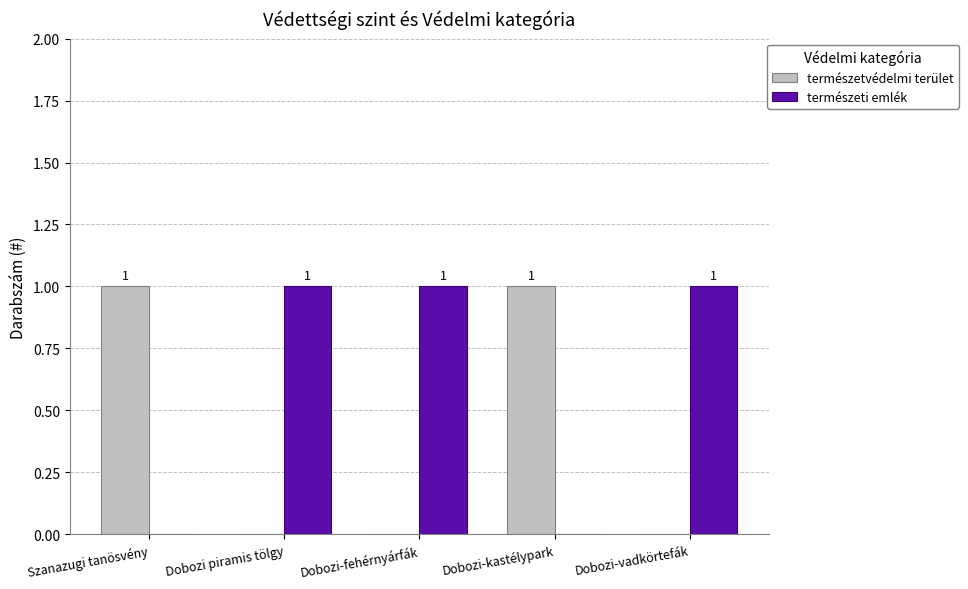

What is the greatest value displayed?

1